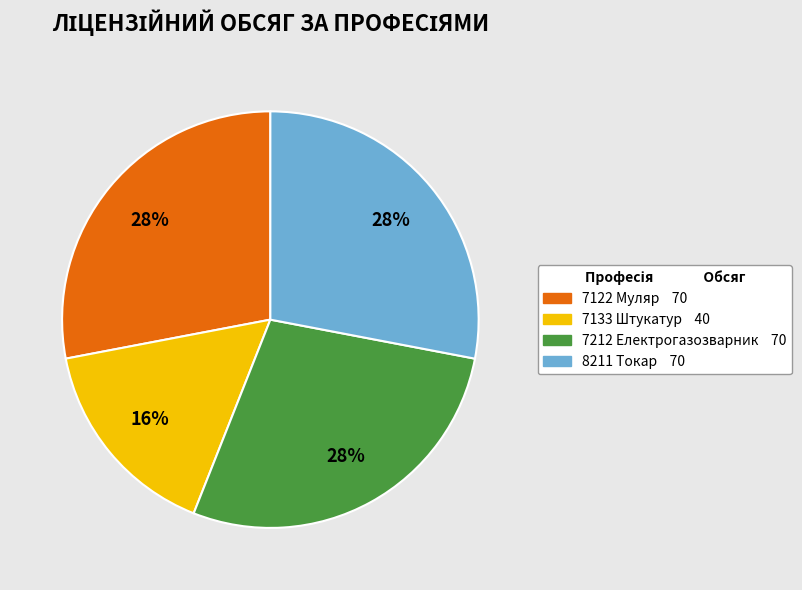

Is there any slice that represents more than half of the pie?

No